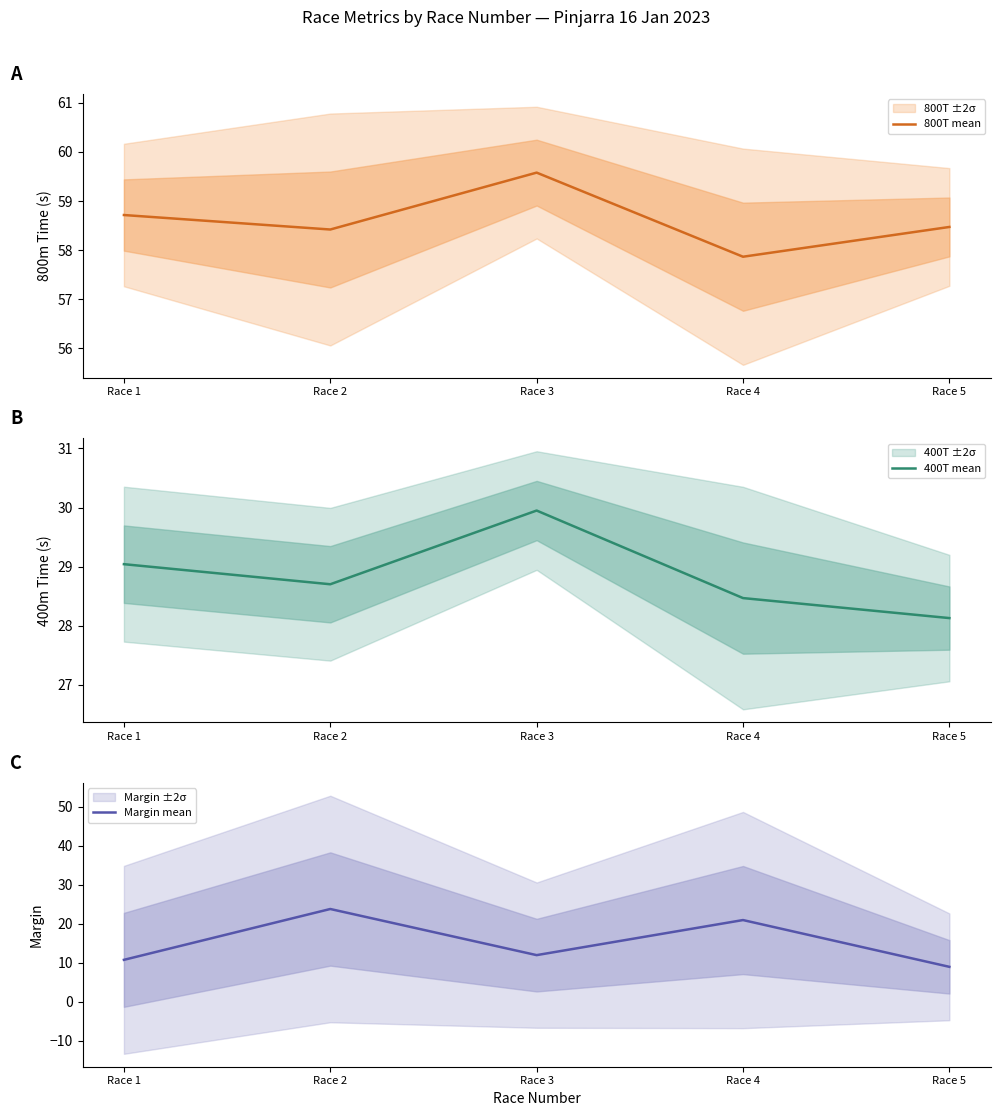

At which category is the sum across all series the highest?

Race 2